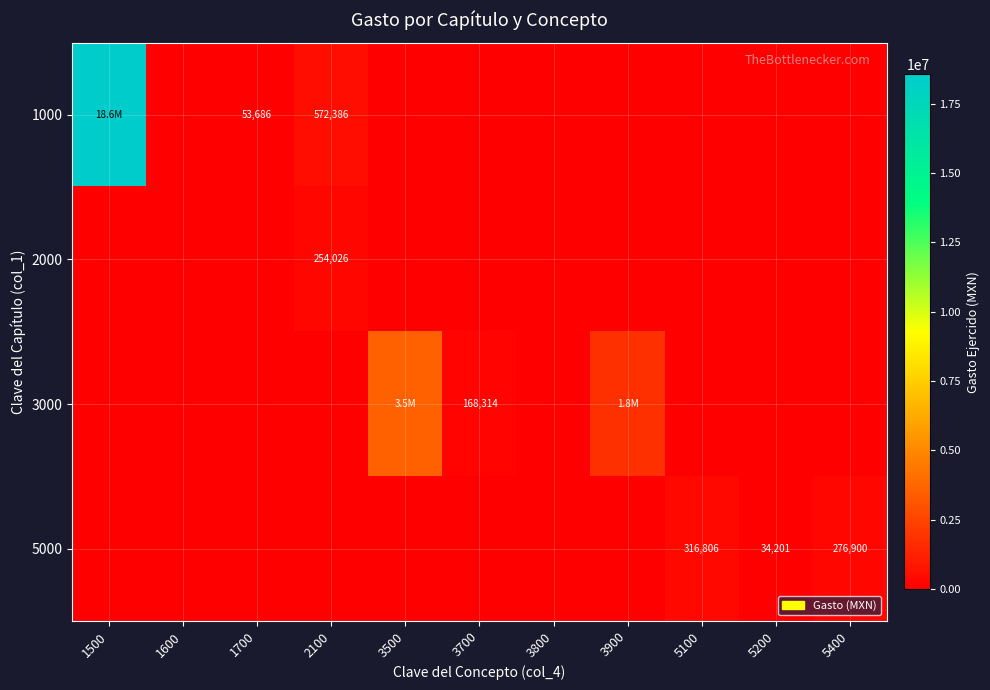

At which label does 3000 reach its minimum?

1500